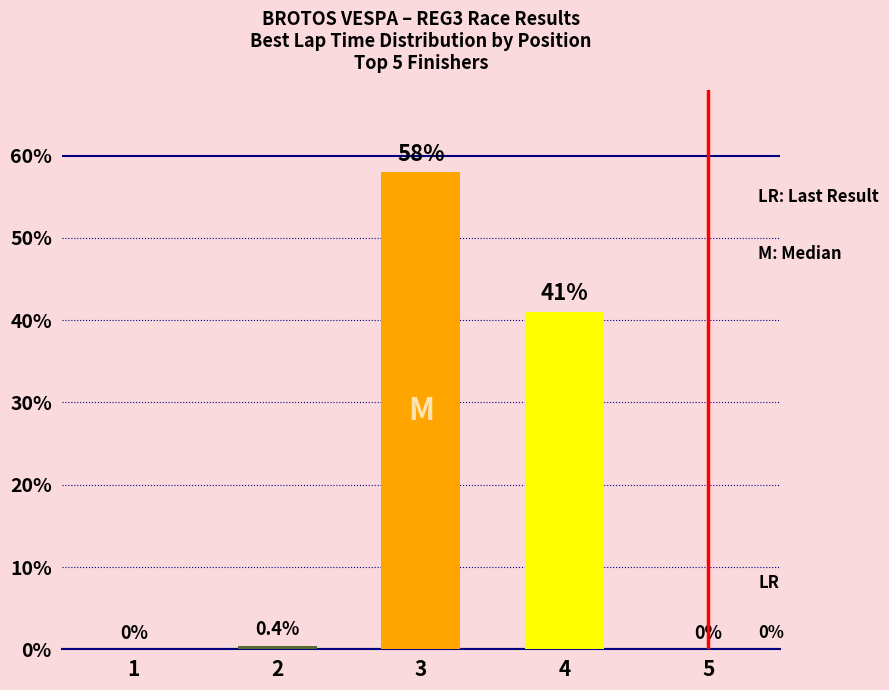

What is the average value?

19.9